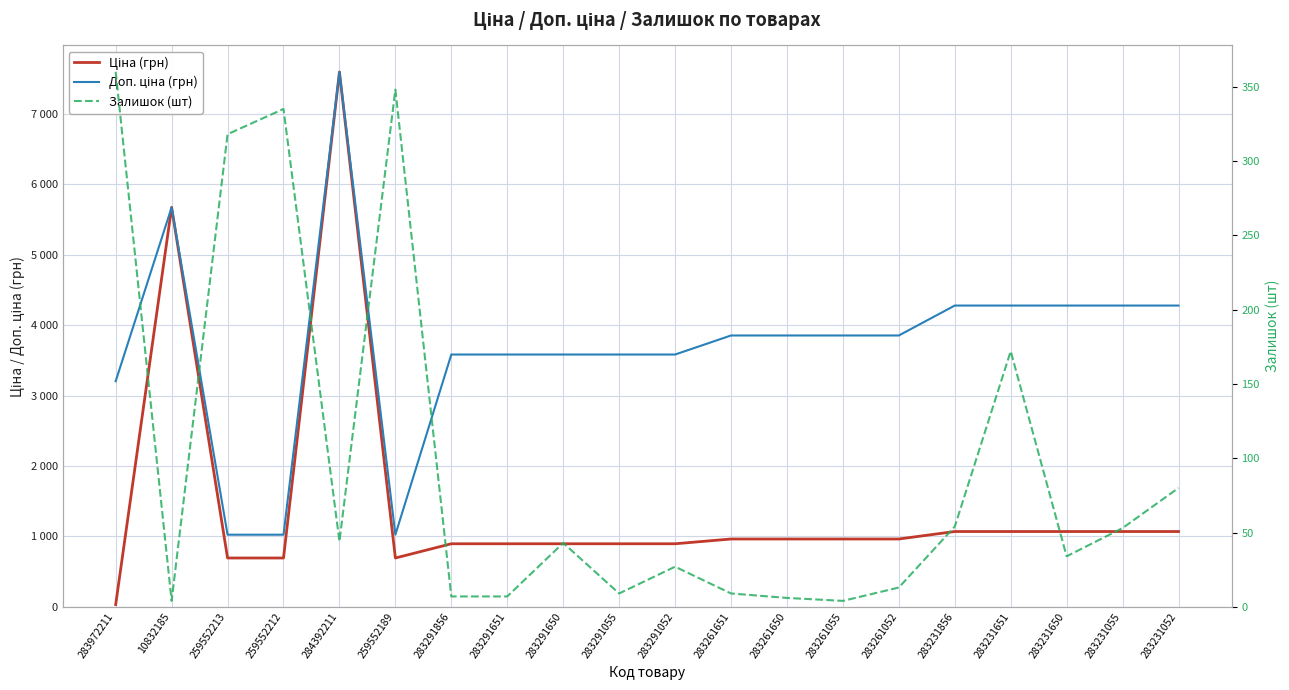

Reading left to right, transcribe all the data shown in this chart.

Ціна (грн): 32.0	5673.8	693.7	693.7	7596.5	693.7	895.9	895.9	895.9	895.9	895.9	963.5	963.5	963.5	963.5	1069.8	1069.8	1069.8	1069.8	1069.8
Доп. ціна (грн): 3205.0	5673.8	1024.6	1024.6	7596.5	1024.6	3583.6	3583.6	3583.6	3583.6	3583.6	3854.0	3854.0	3854.0	3854.0	4279.1	4279.1	4279.1	4279.1	4279.1
Залишок (шт): 360.0	4.0	318.0	335.0	44.0	348.0	7.0	7.0	43.0	9.0	27.0	9.0	6.0	4.0	13.0	54.0	172.0	34.0	53.0	80.0